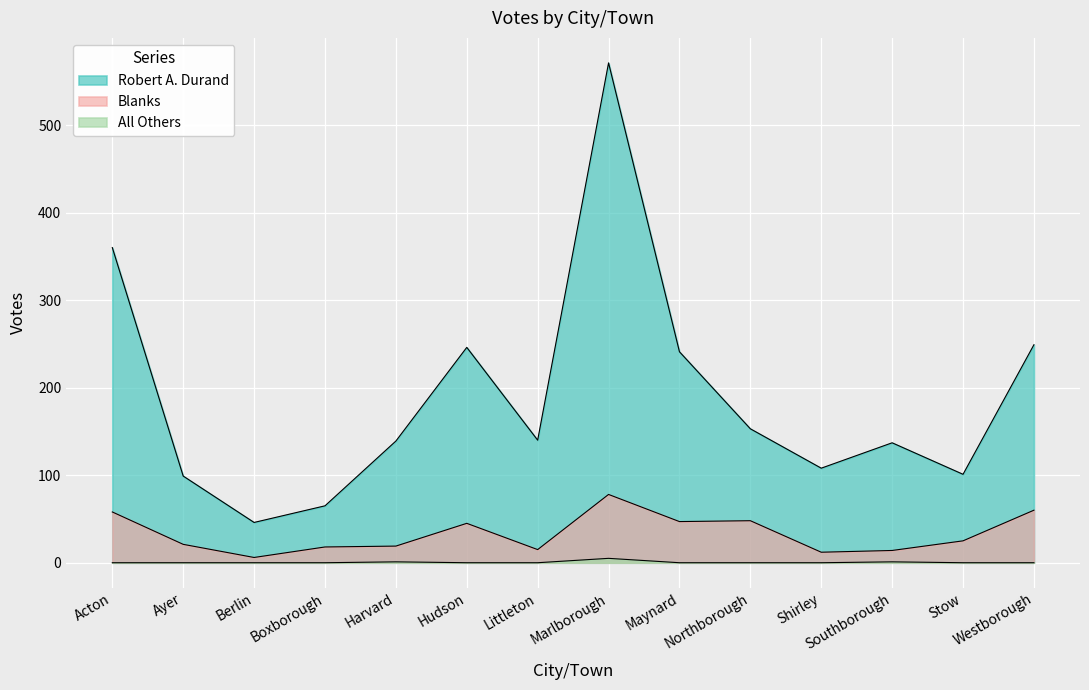

True or false: Robert A. Durand and All Others cross at least once.

False